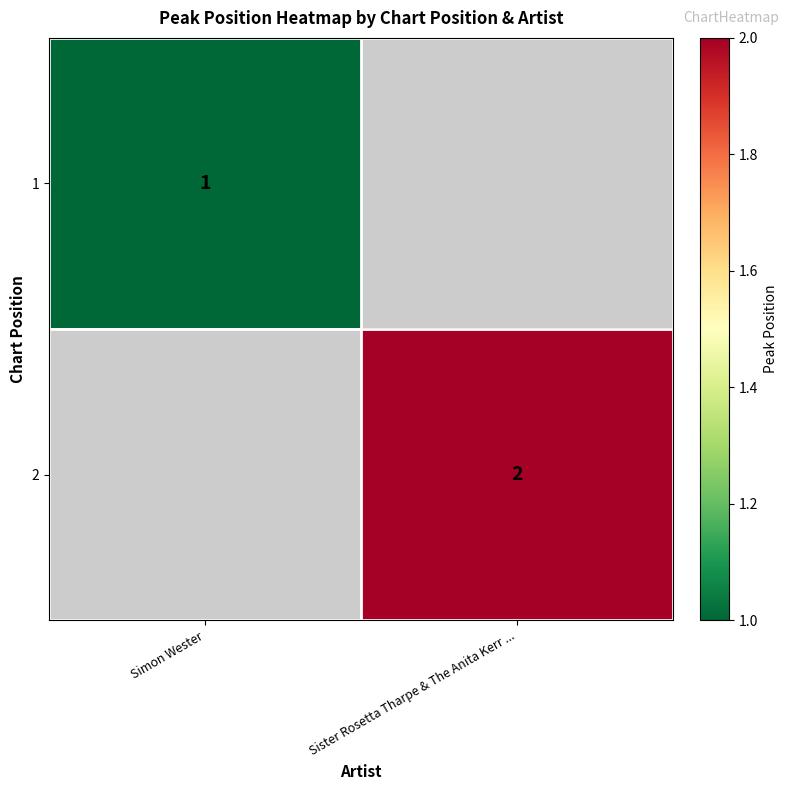

Is it true that 1 equals 0 at Simon Wester?

False